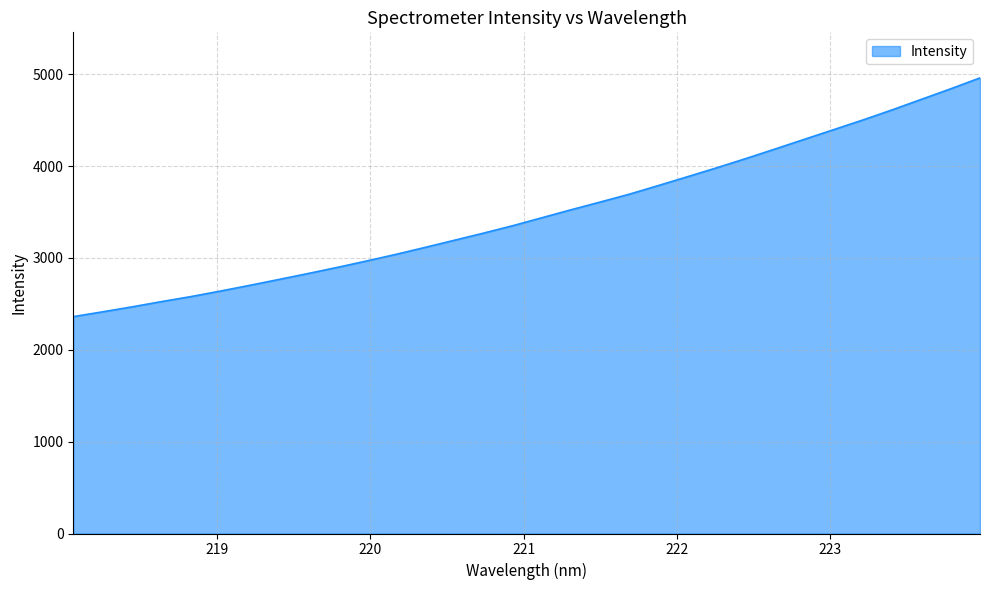

What is the maximum value shown in the chart?

4960.2